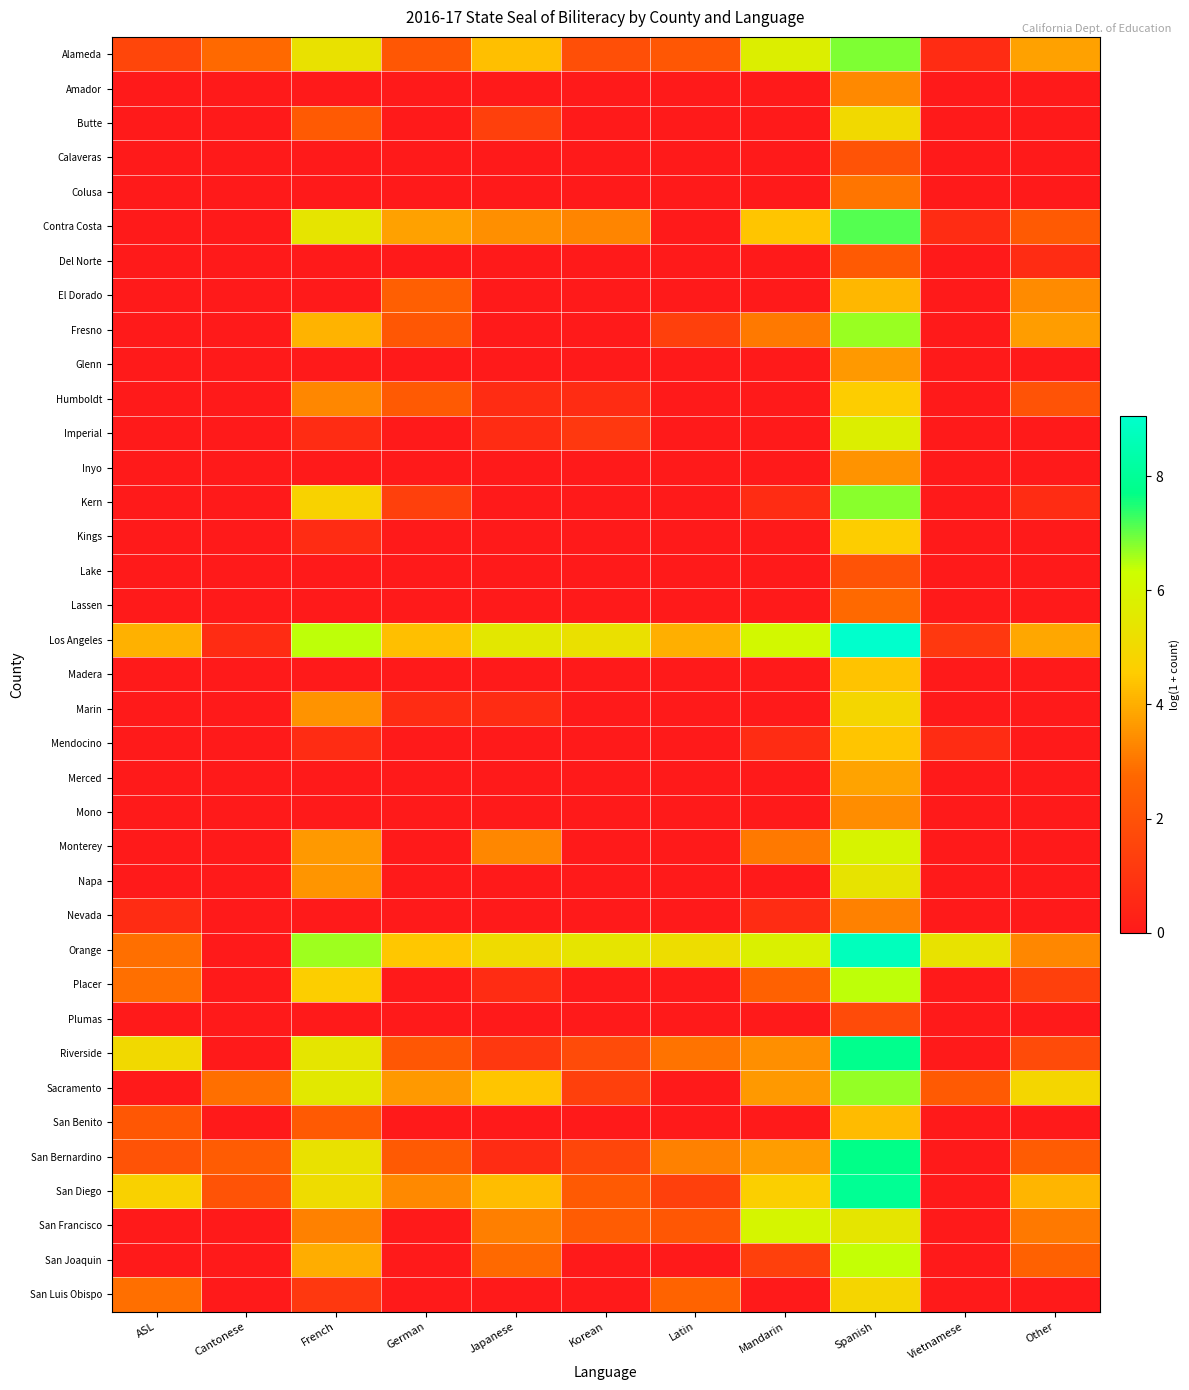

How many series are shown in this chart?

37